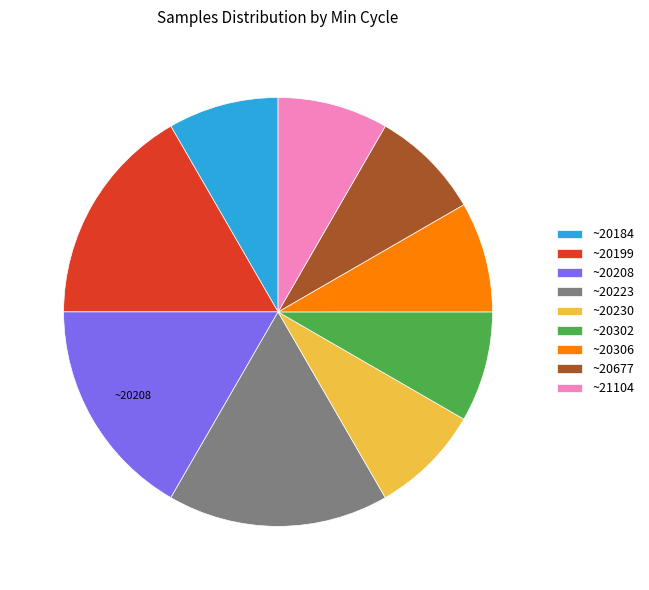

Is there a majority slice in this chart?

No